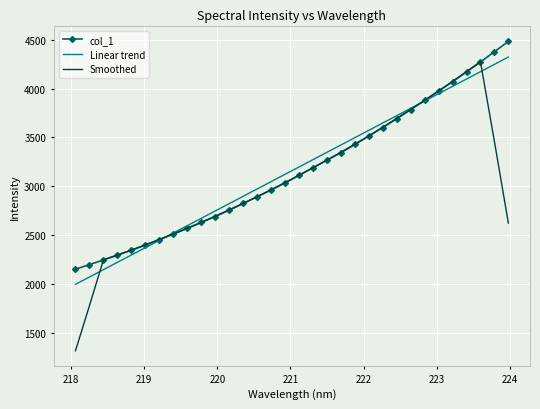

What is the minimum value shown in the chart?

1320.9